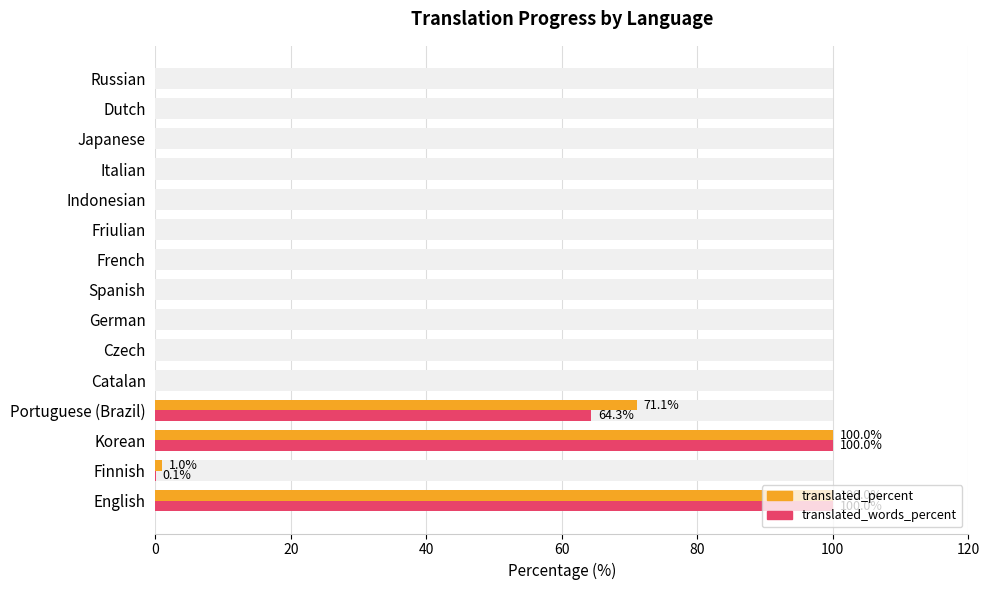

List the series in order of their overall mean, lowest first.

translated_words_percent, translated_percent